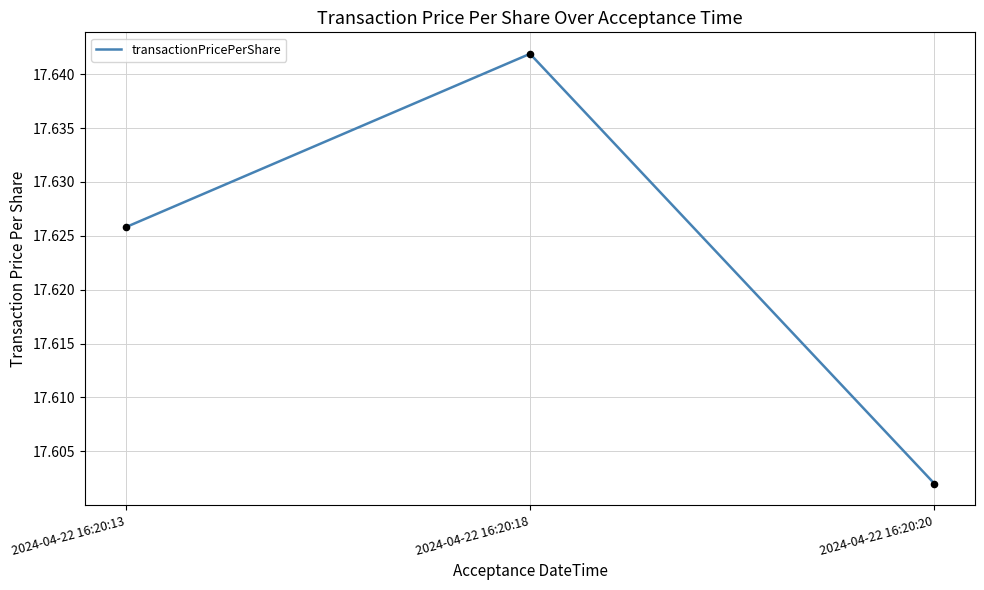

Between 2024-04-22 16:20:18 and 2024-04-22 16:20:20, which is larger?

2024-04-22 16:20:18